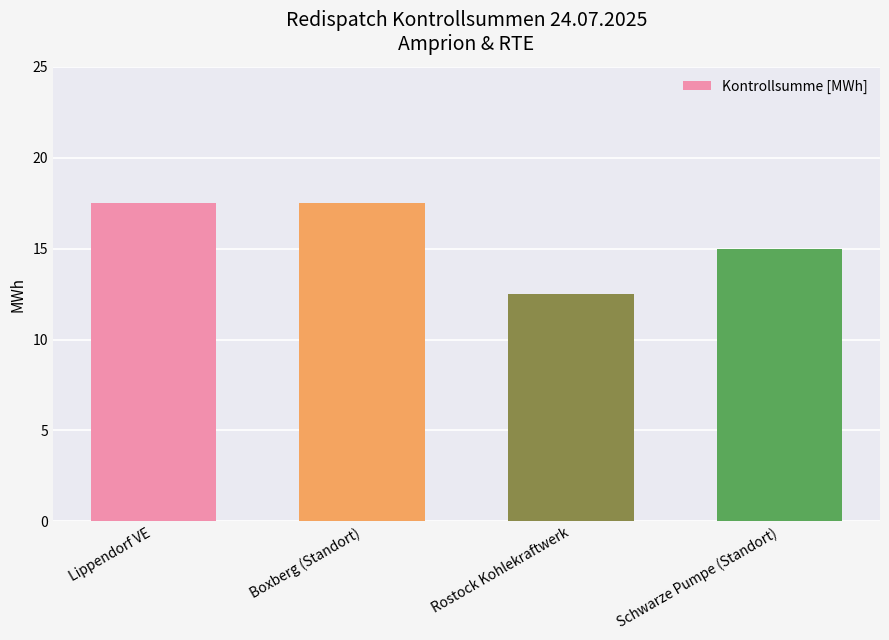

What is the sum of all values?

62.5